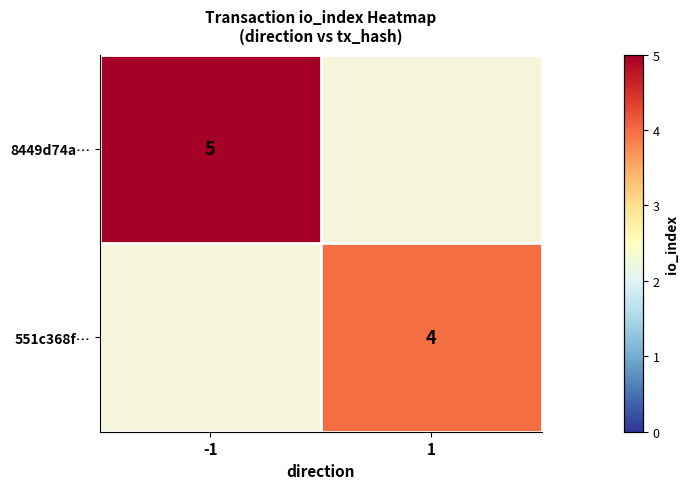

Is the value of 8449d74a… at -1 greater than the value of 551c368f… at 1?

Yes